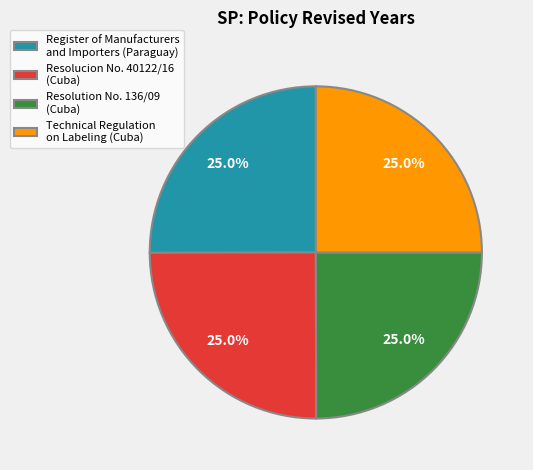

Does Register of Manufacturers and Importers (Paraguay) represent more than half of the total?

No